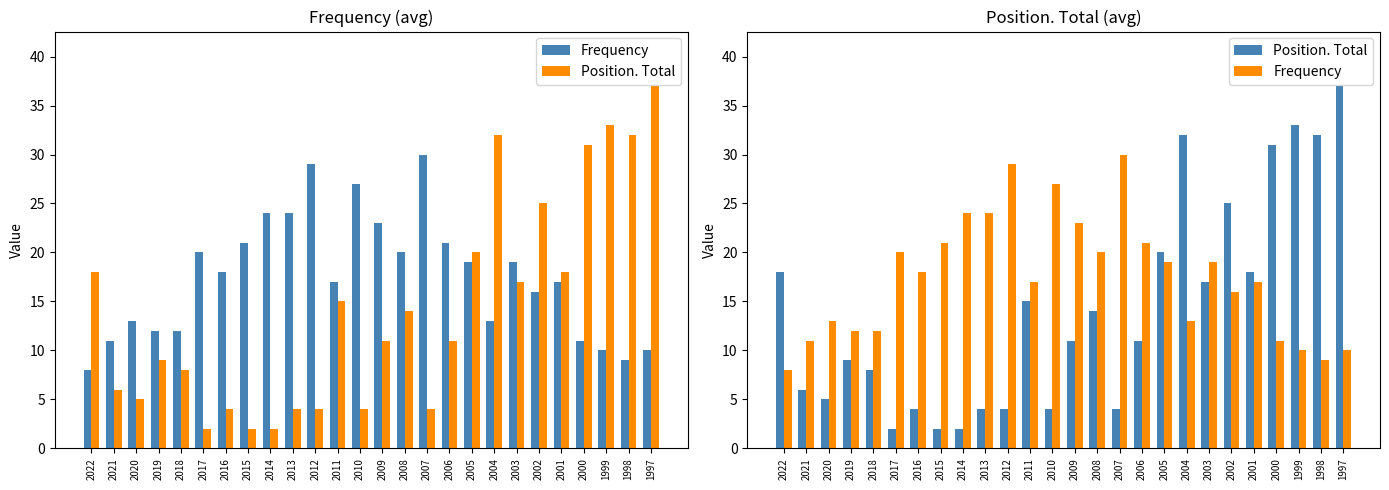

Which series has the largest total across all categories?

Frequency